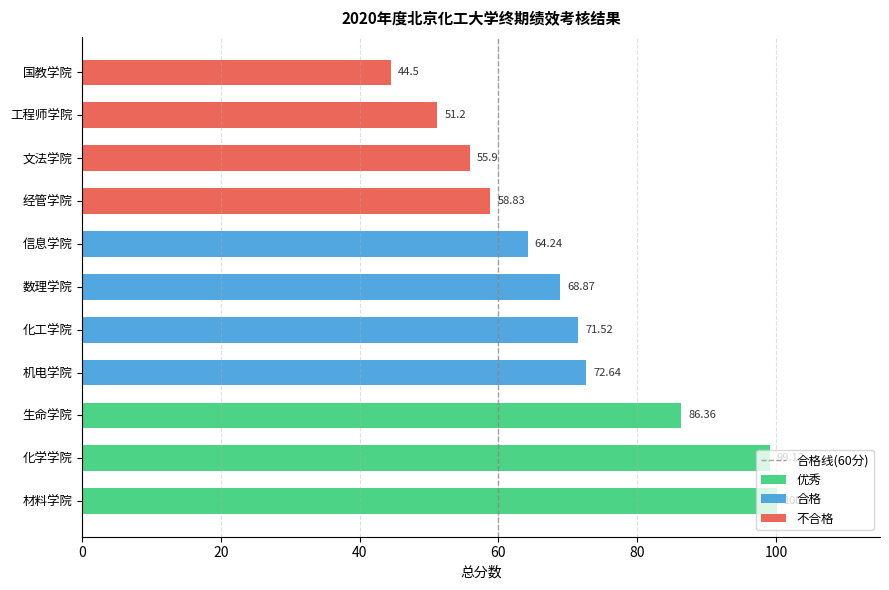

What is the difference between the maximum and second lowest values in the 合格 series?

72.6